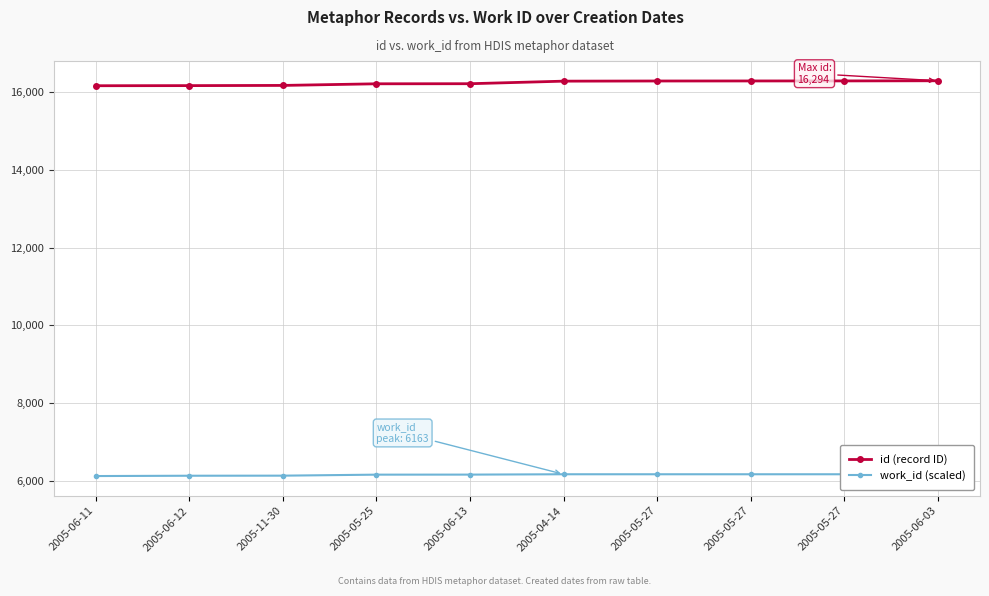

At how many categories does at least one series exceed 6535?

10